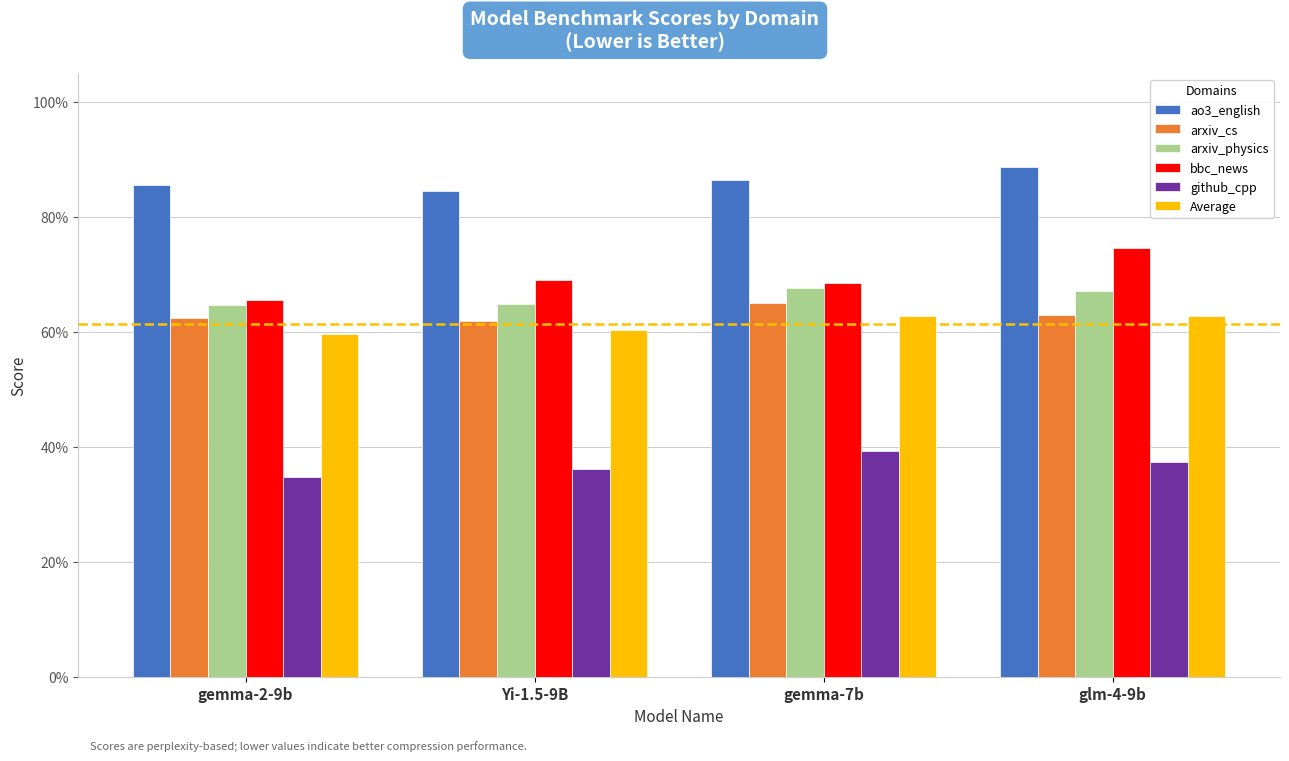

Does the chart contain stacked bars?

No